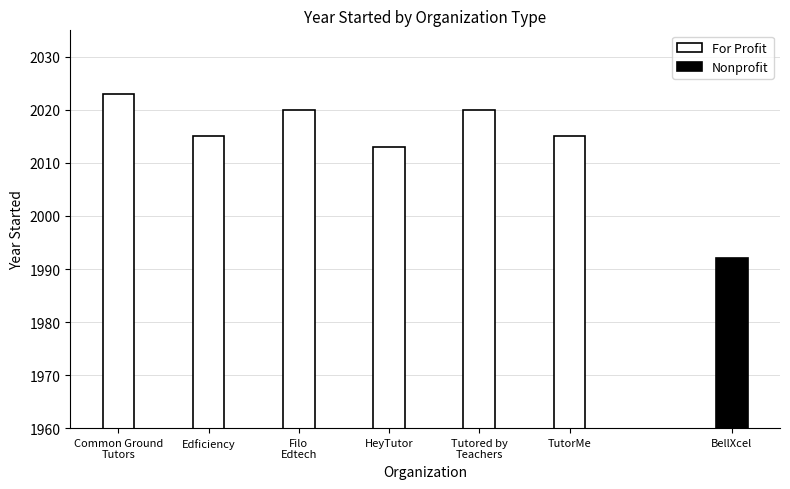

What is the maximum value shown in the chart?

2023